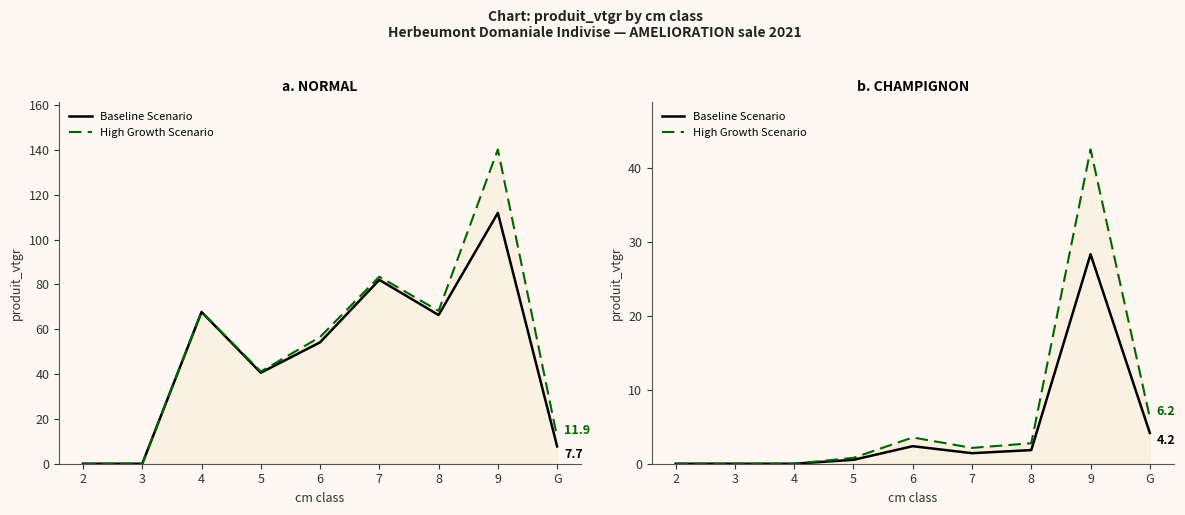

True or false: High Growth Scenario and Baseline Scenario cross at least once.

False